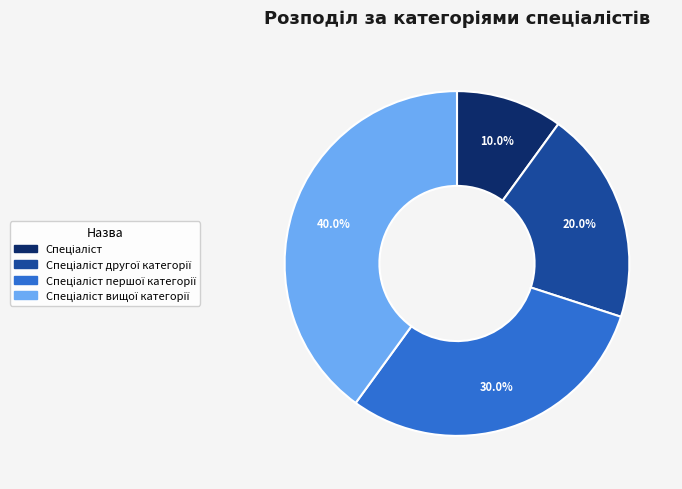

Does any single category account for the majority?

No